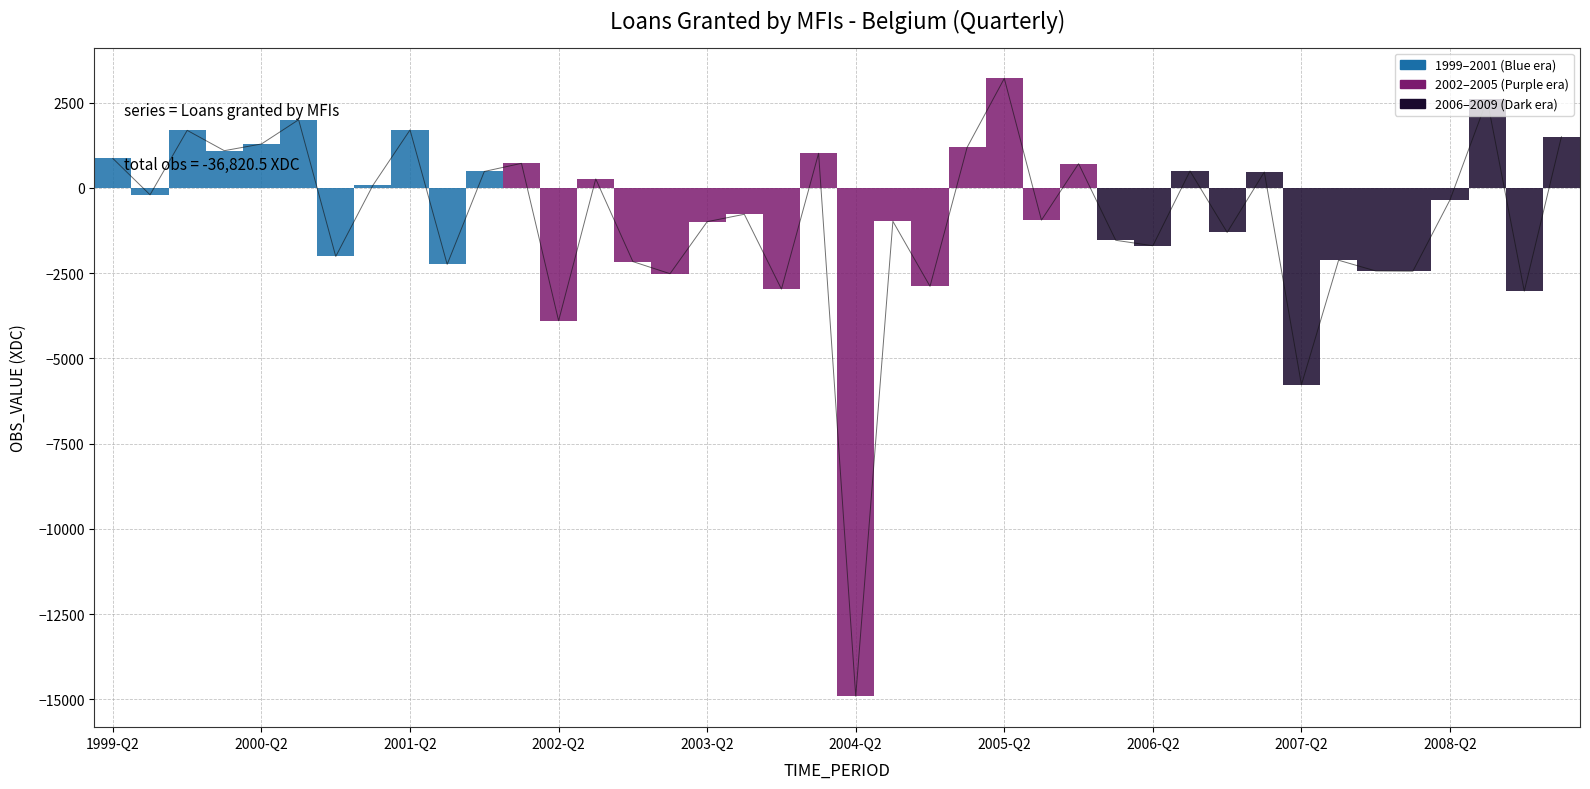

What is the maximum value shown in the chart?

3211.0